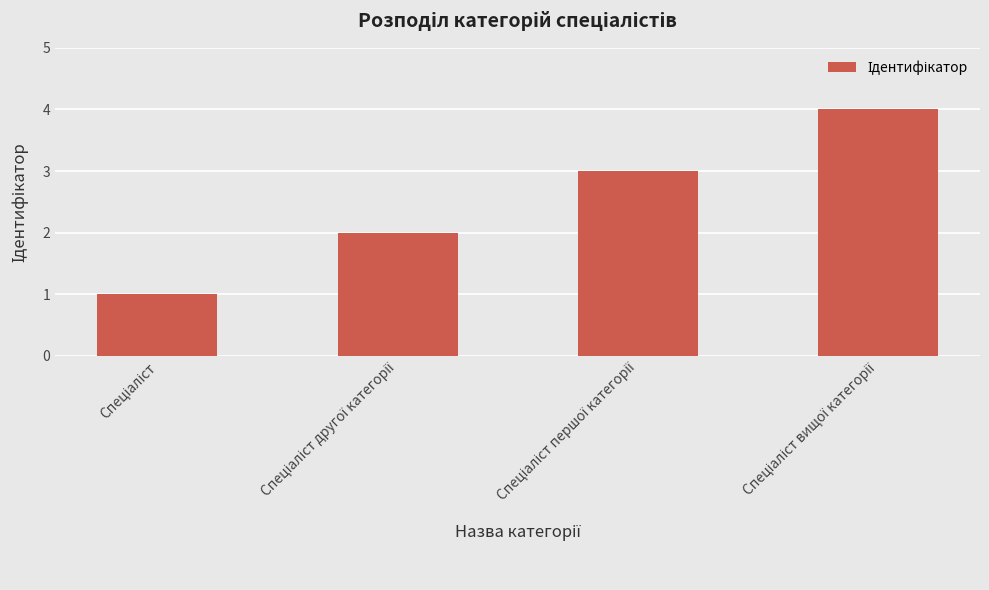

What is the greatest value displayed?

4